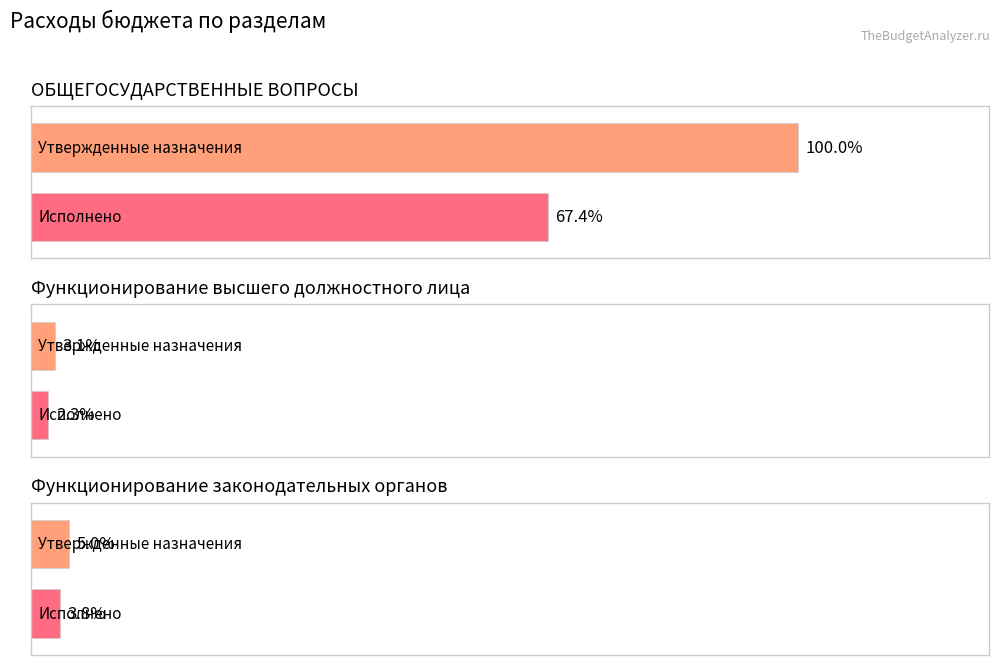

The Исполнено (консолидированный бюджет) series shows 287828937.0 at Функционирование высшего должностного лица. True or false?

True